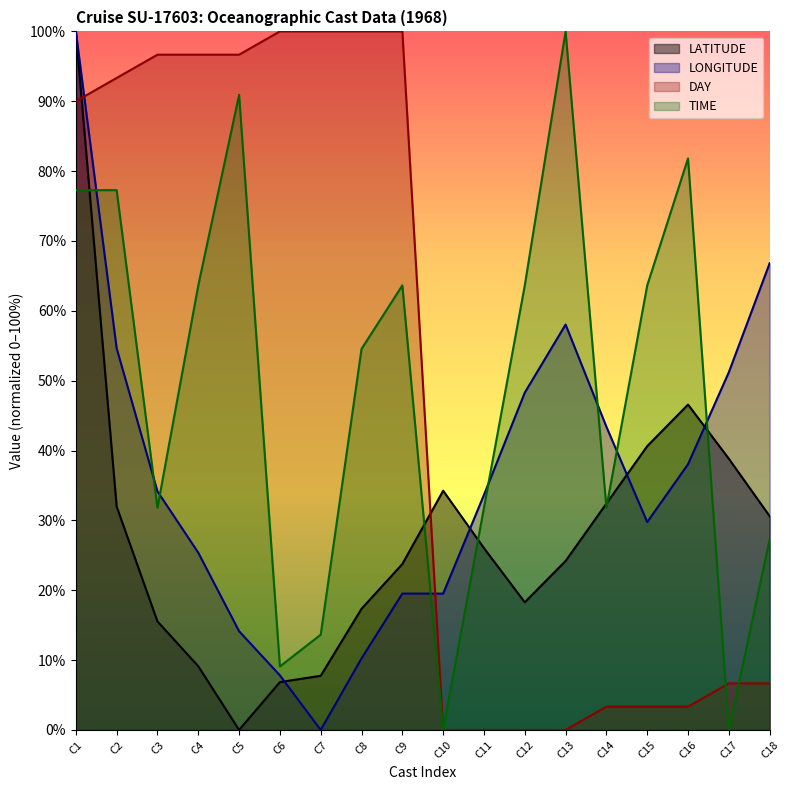

Which series has the largest range (max minus min)?

LATITUDE